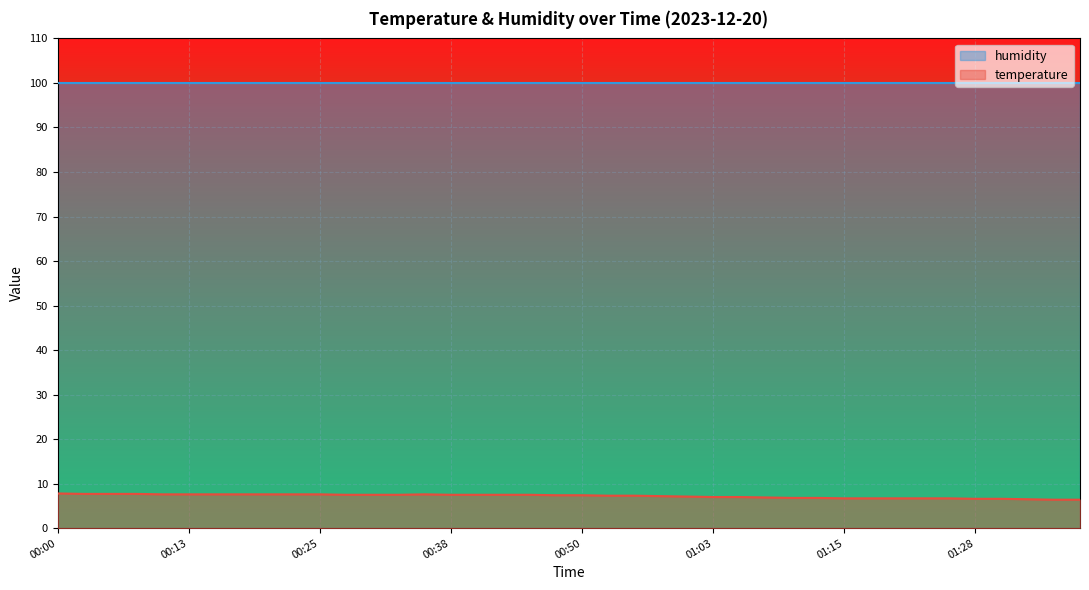

What is the average value?

7.2